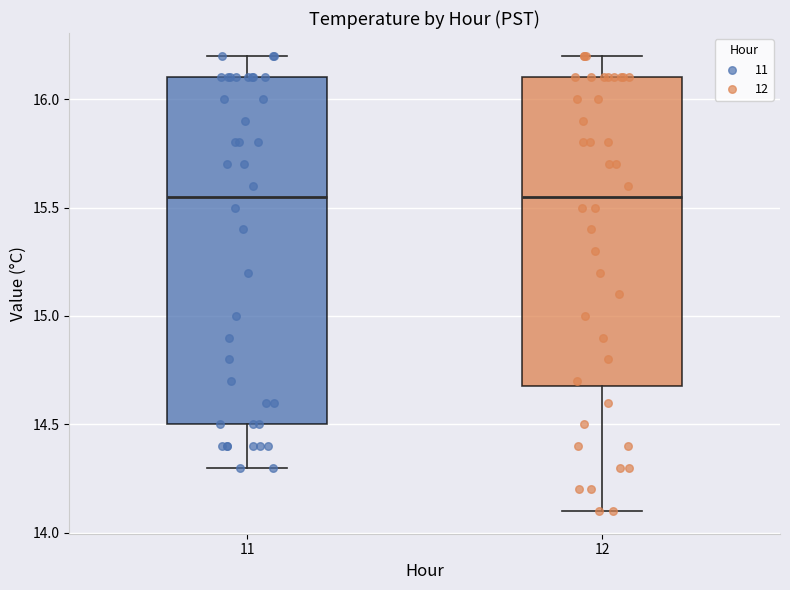

Where does the lower whisker of the box at x = 12 end on the y-axis? The values are not printed on the chart, so give them approximately, as read against the axis.

14.10